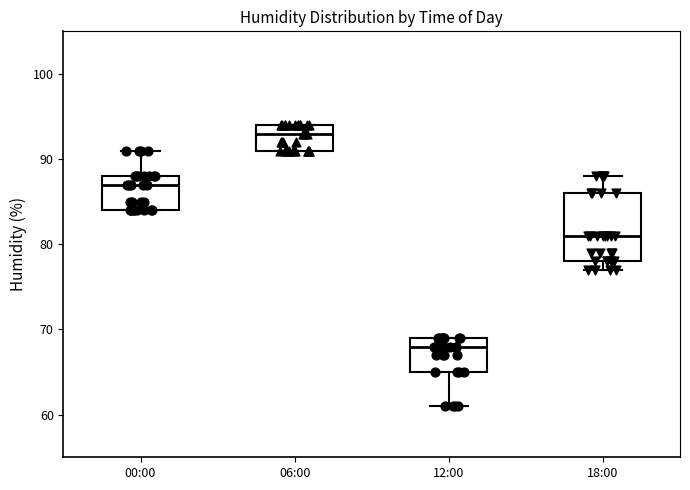

Which box is the tallest, from its lower edge to its upper edge?

18:00